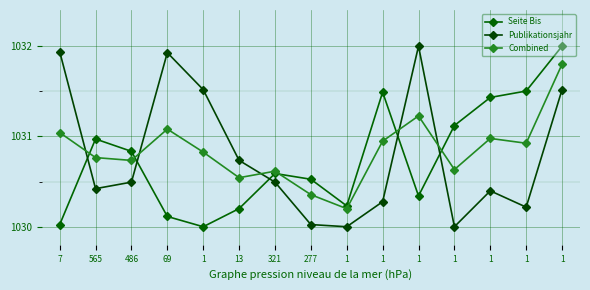

What is the difference between the highest and lowest values at 1?

1.5